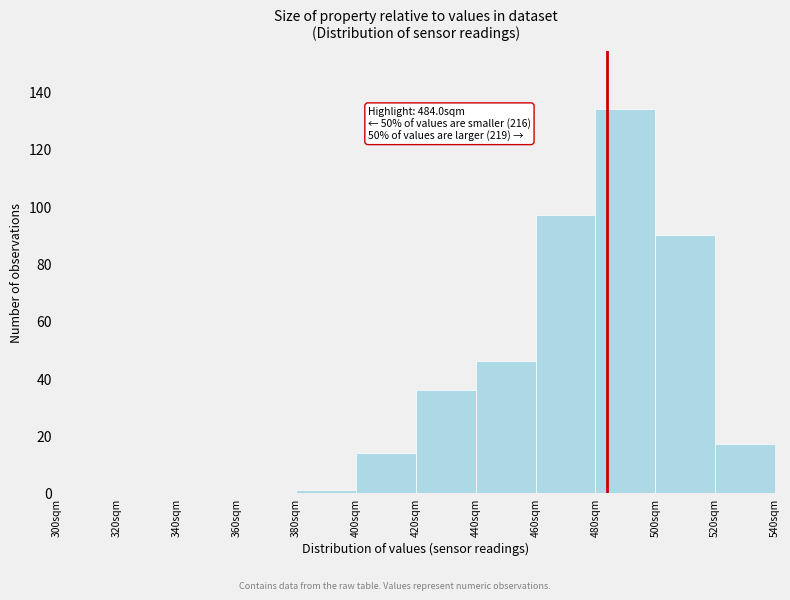

Which range on the x-axis has the tallest bar?

480 to 500